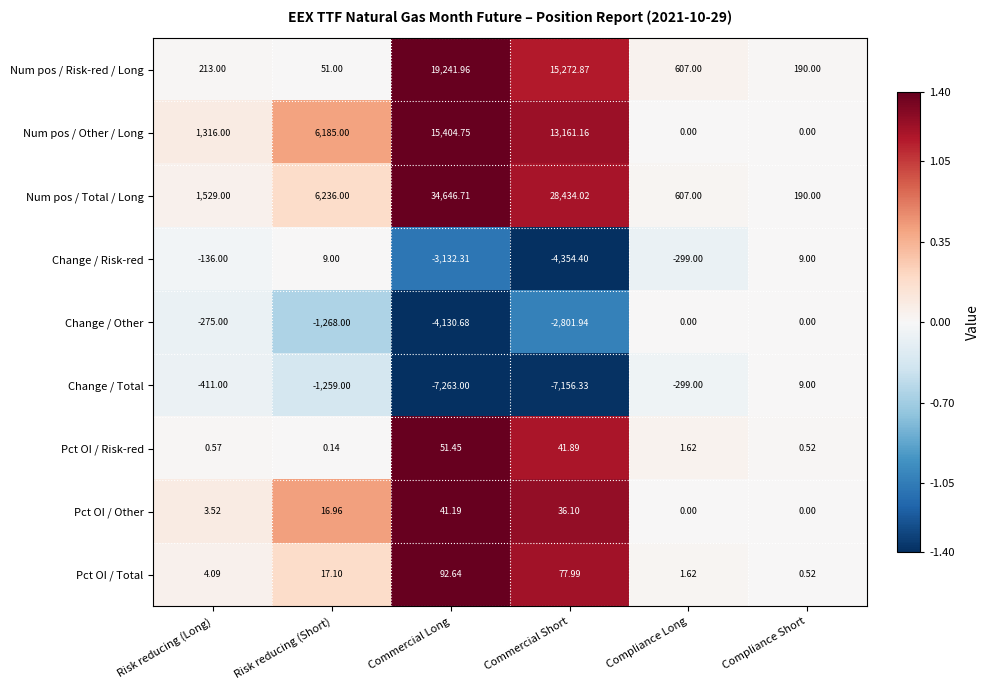

Is the value of Num pos / Other / Long at Commercial Long greater than the value of Num pos / Total / Long at Commercial Short?

No